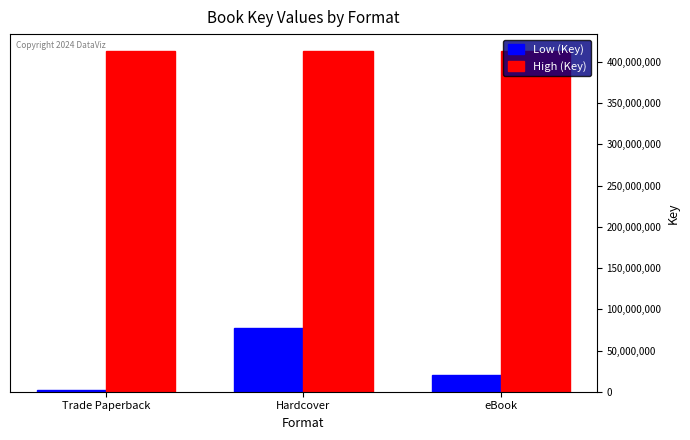

What are all the series names shown in the legend?

Low (Key), High (Key)